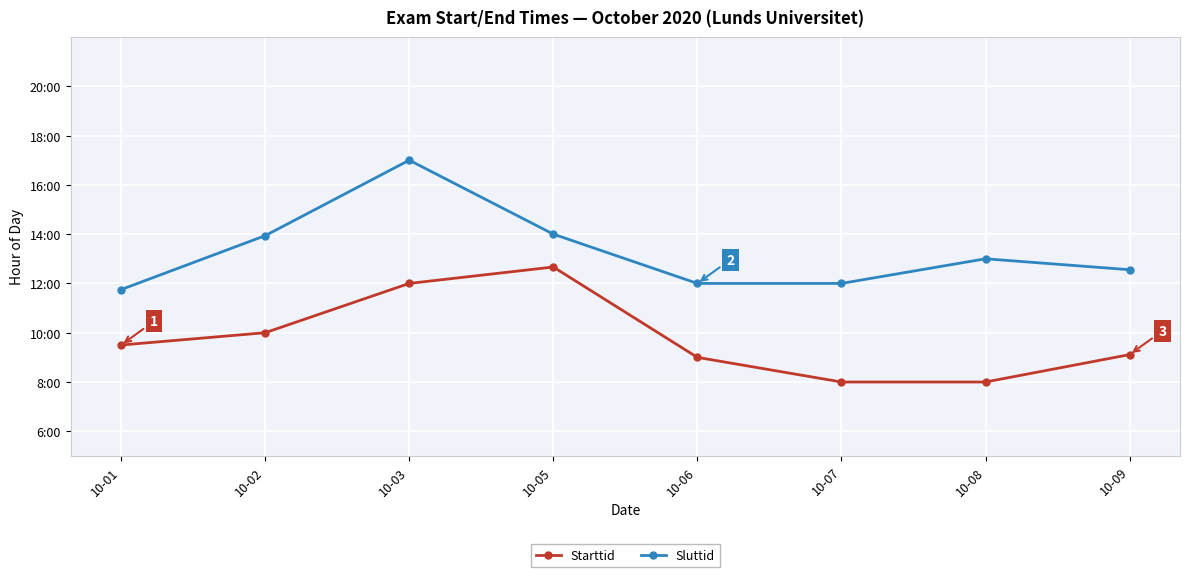

What are all the series names shown in the legend?

Starttid, Sluttid